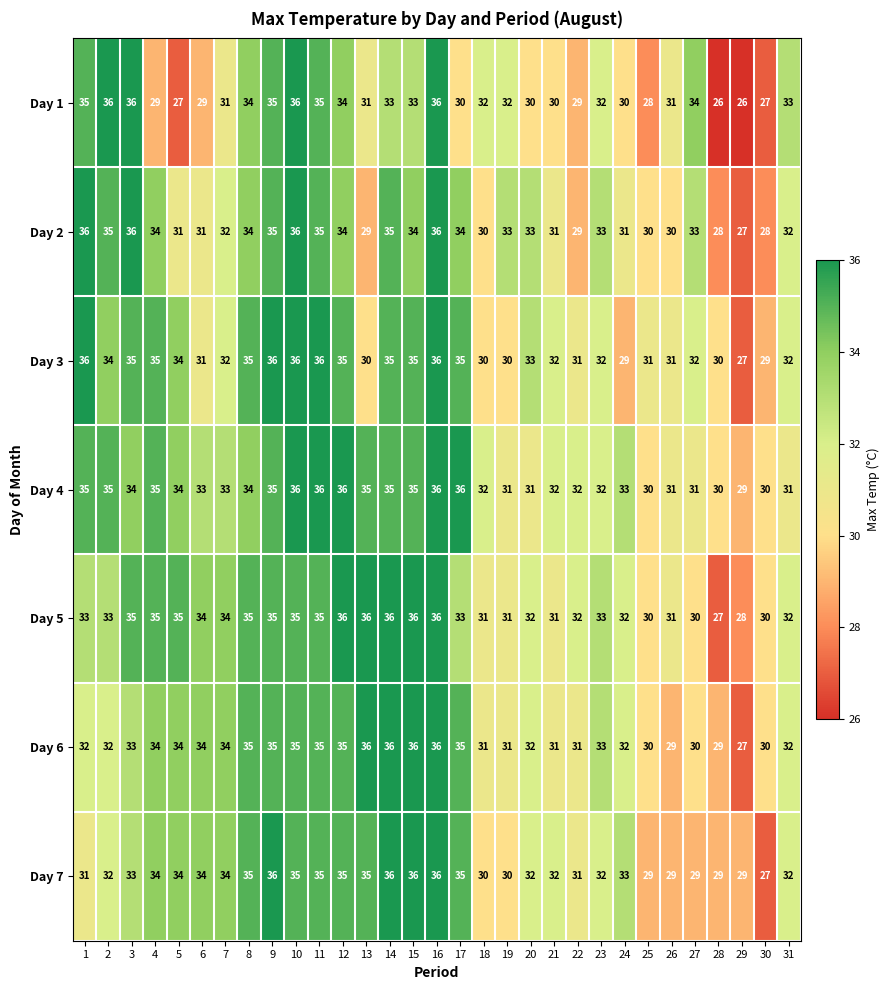

At how many categories does at least one series exceed 27?

31